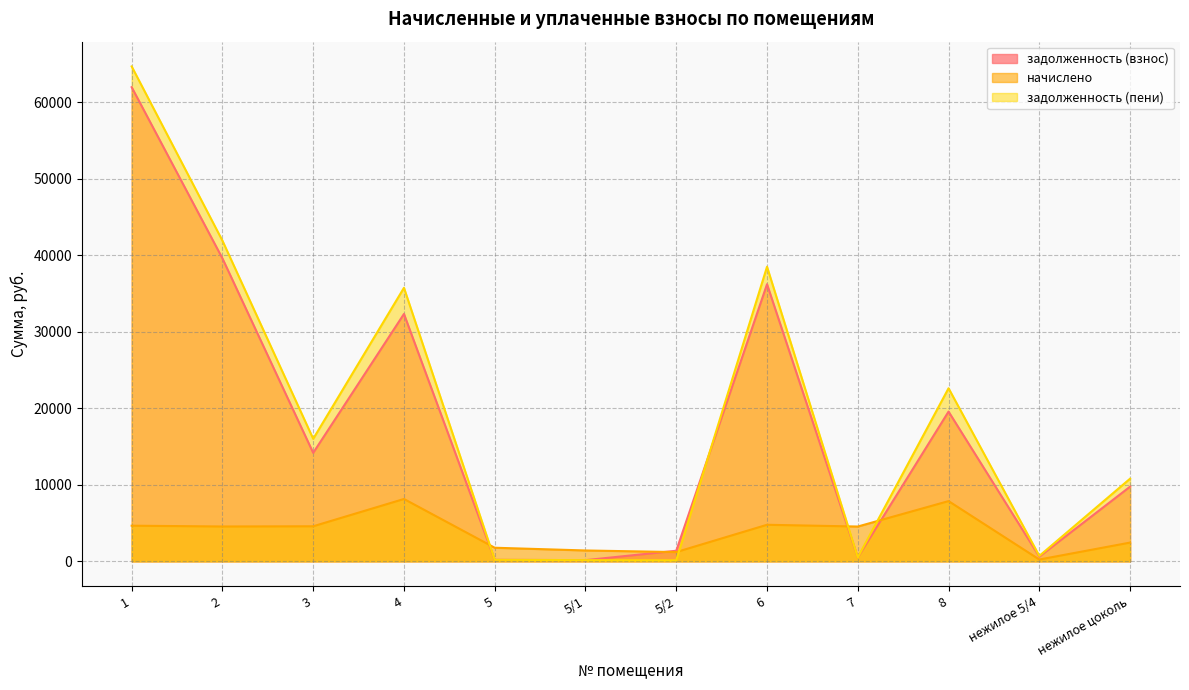

Which has a higher value, 7 or 4?

4